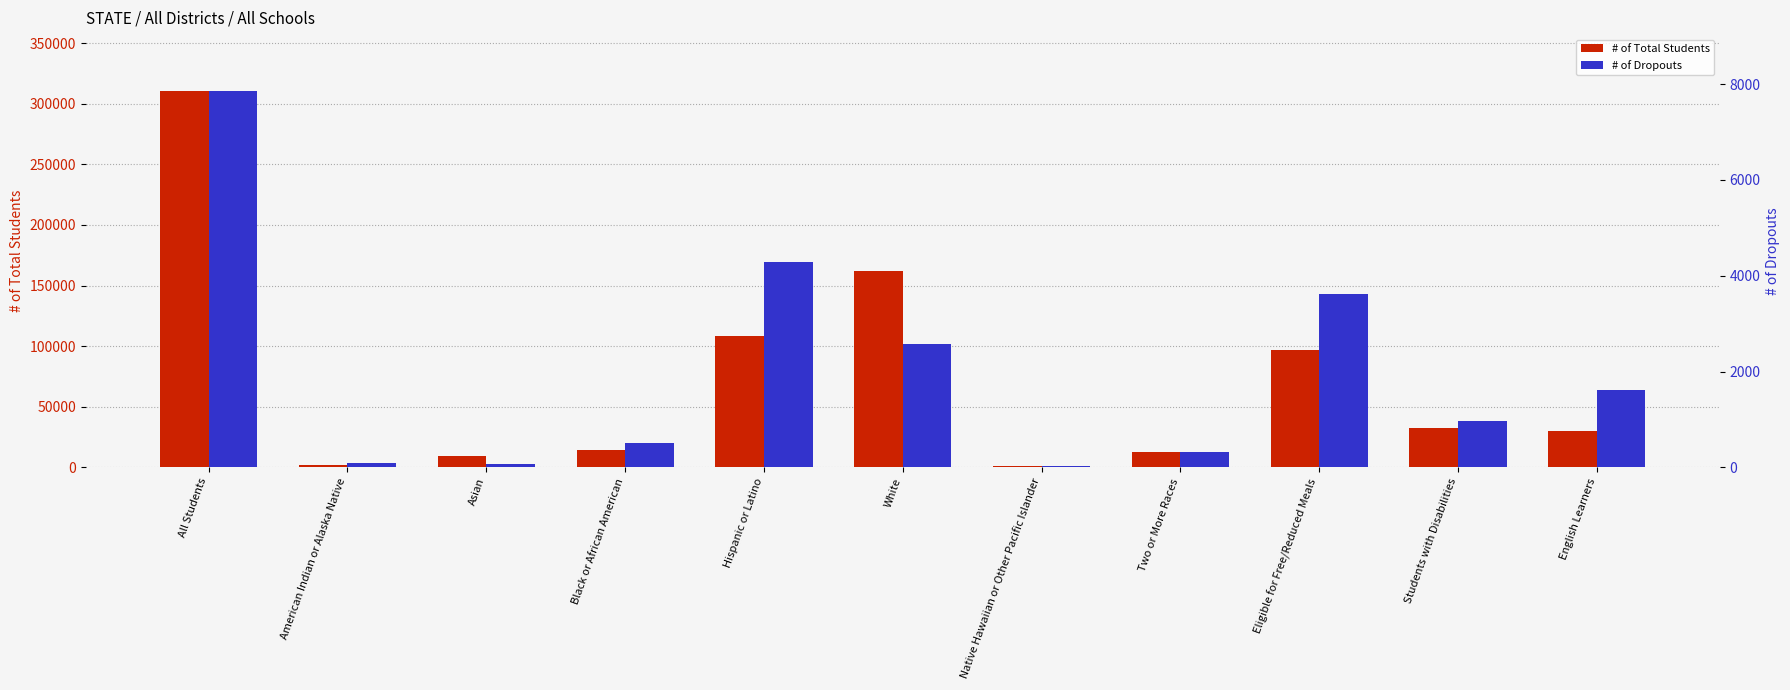

What is the sum of all # of Dropouts values?

21926